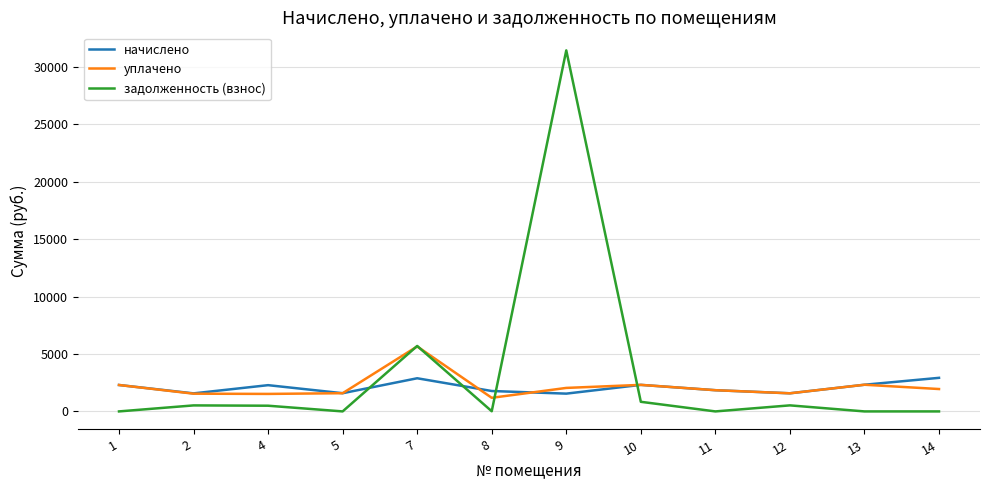

Which series changed the most between 7 and 12?

задолженность (взнос)